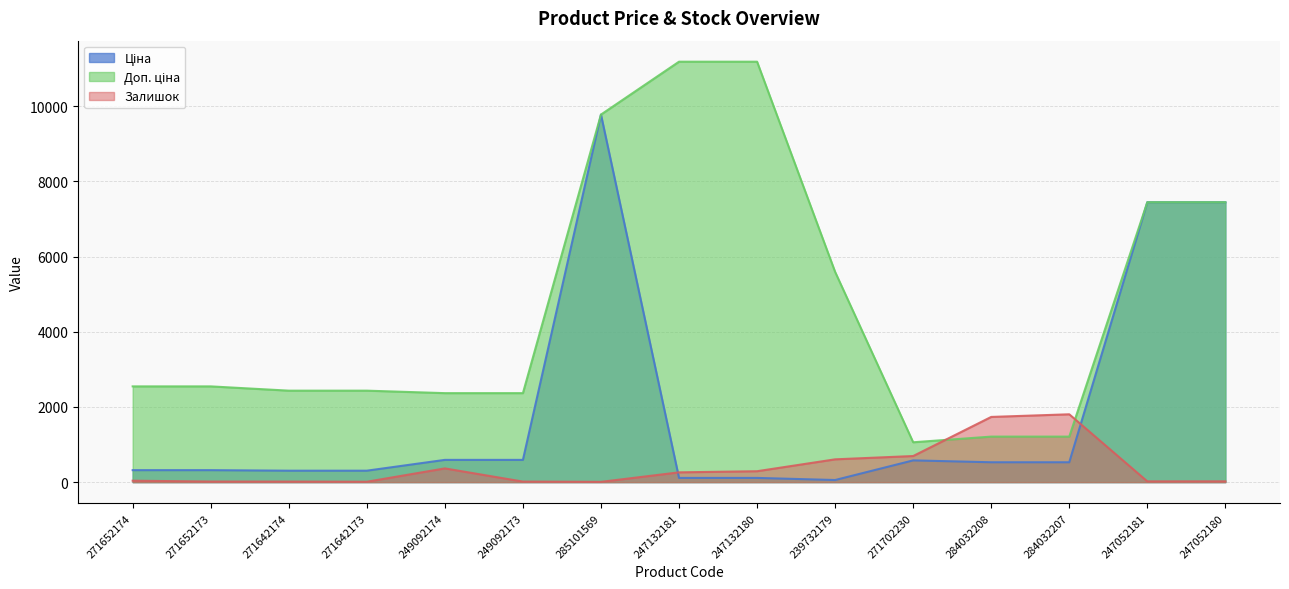

Which series changed the most between 249092174 and 247052181?

Ціна